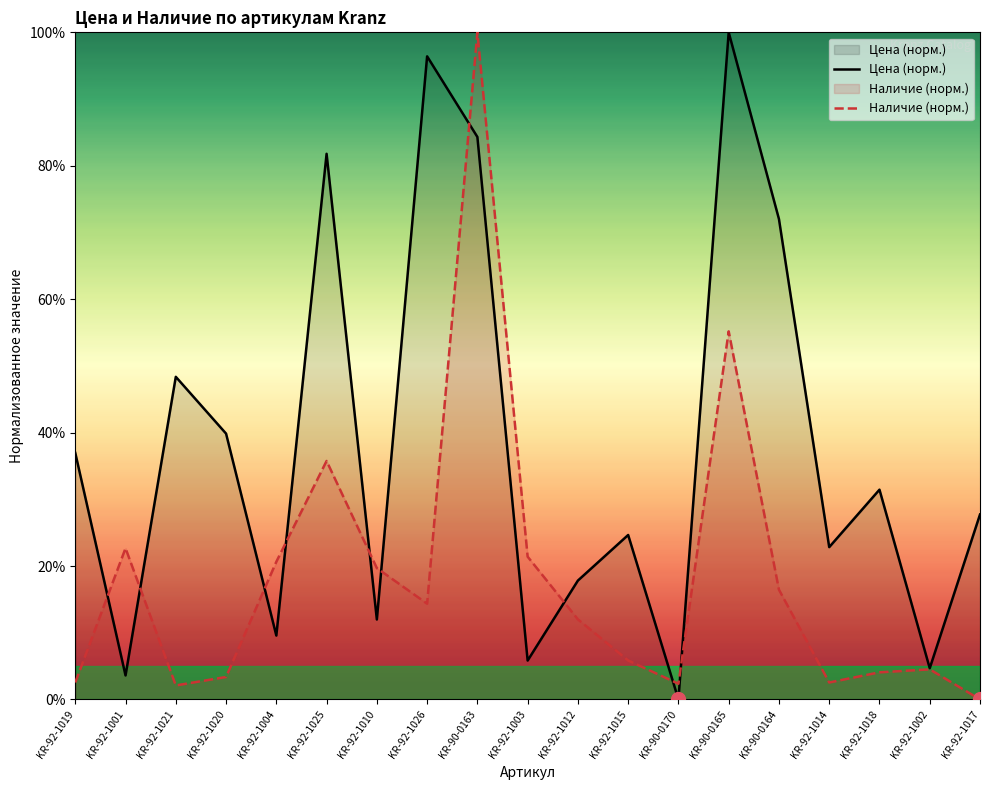

At which category is the sum across all series the highest?

KR-90-0163